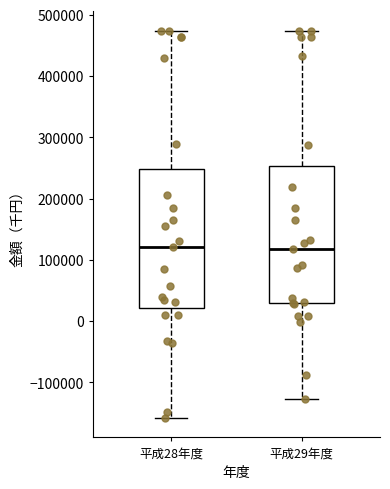

Reading left to right, transcribe this box plot: for each box, give where its median line is, the range the box spans, and where its two whiskers end, as read against the y-axis. The values are not printed on the chart, so give them approximately, as read against the axis.

平成28年度: median 120000, box 20000 to 250000, whiskers -160000 to 470000
平成29年度: median 120000, box 30000 to 250000, whiskers -130000 to 470000